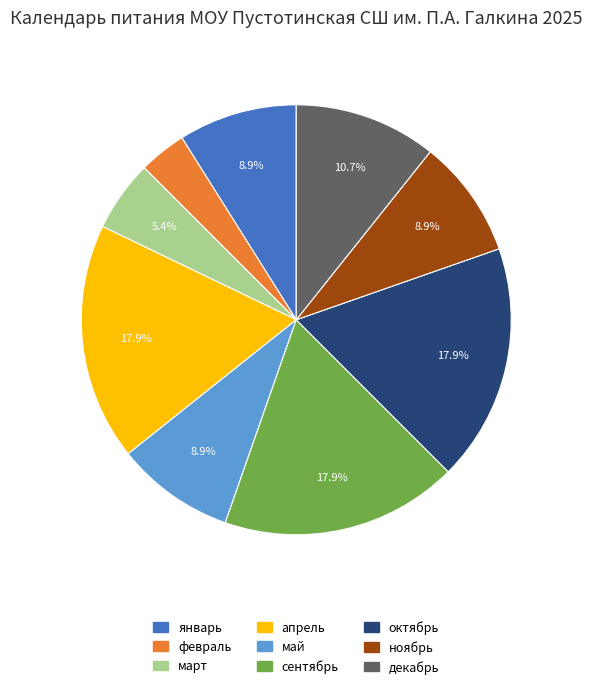

Which slice is the smallest?

февраль